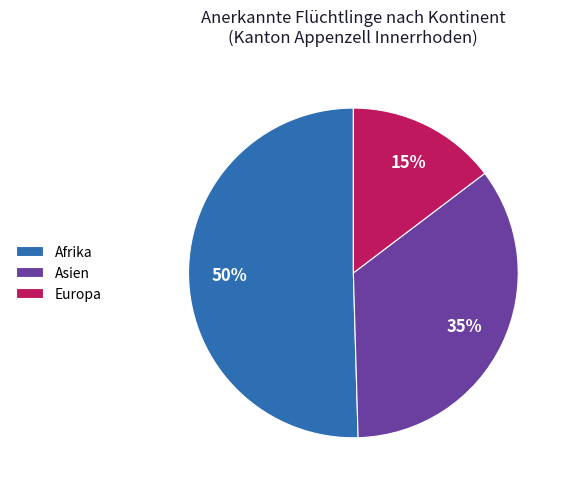

How many slices are in this pie chart?

3